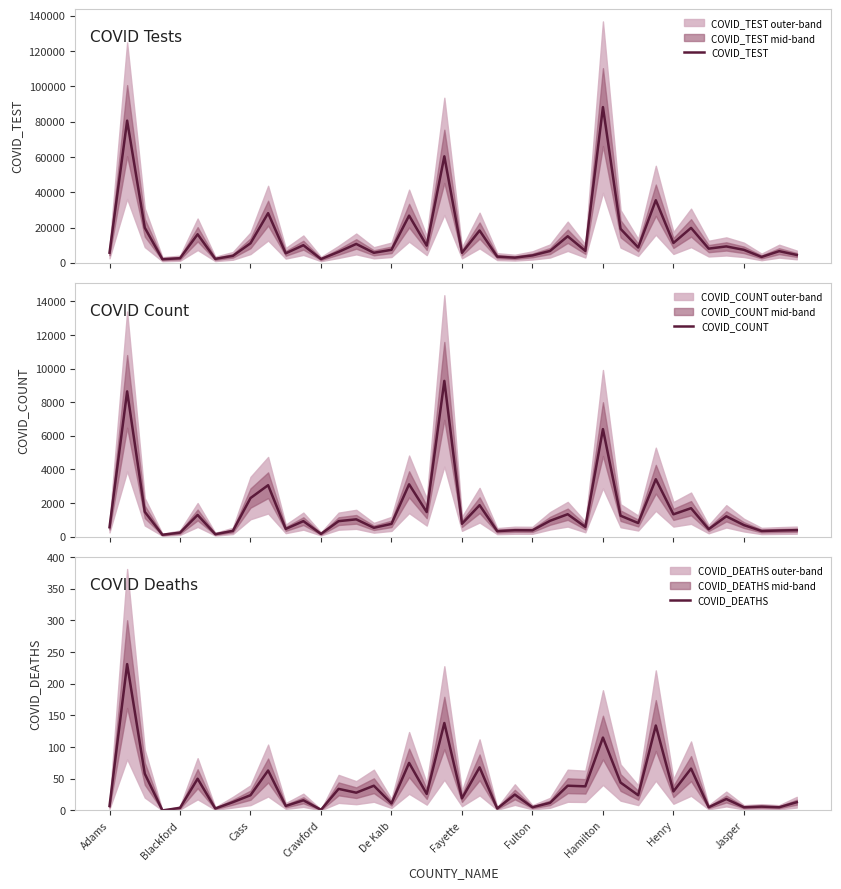

At Hamilton, list the series in order from largest to smallest.

COVID_TEST, COVID_COUNT, COVID_DEATHS